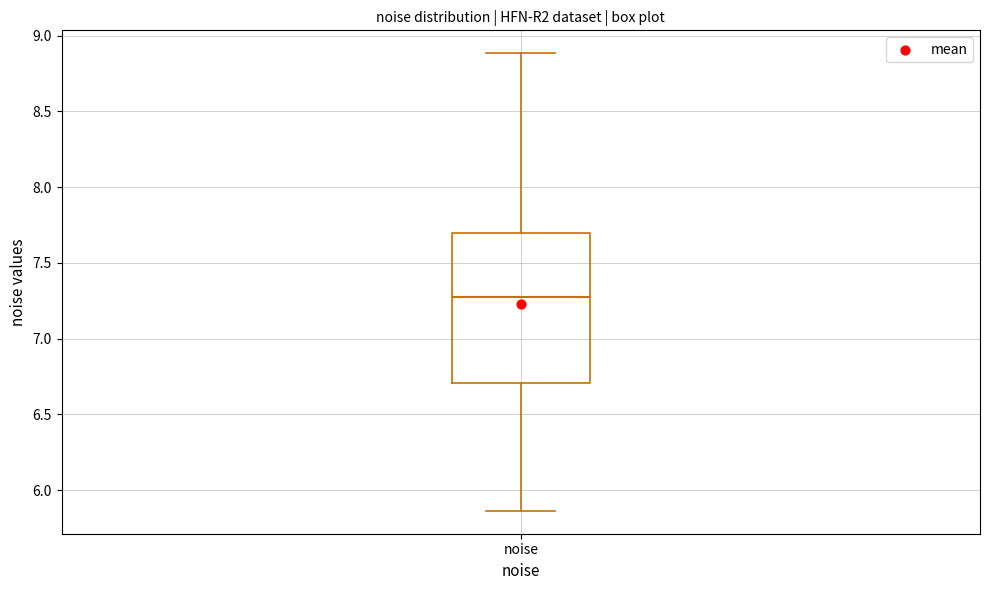

Read this box plot against the y-axis: the position of the median line, the range covered by the box, and the ends of both whiskers. The values are not printed on the chart, so give them approximately, as read against the axis.

median 7.30, box 6.70 to 7.70, whiskers 5.85 to 8.90